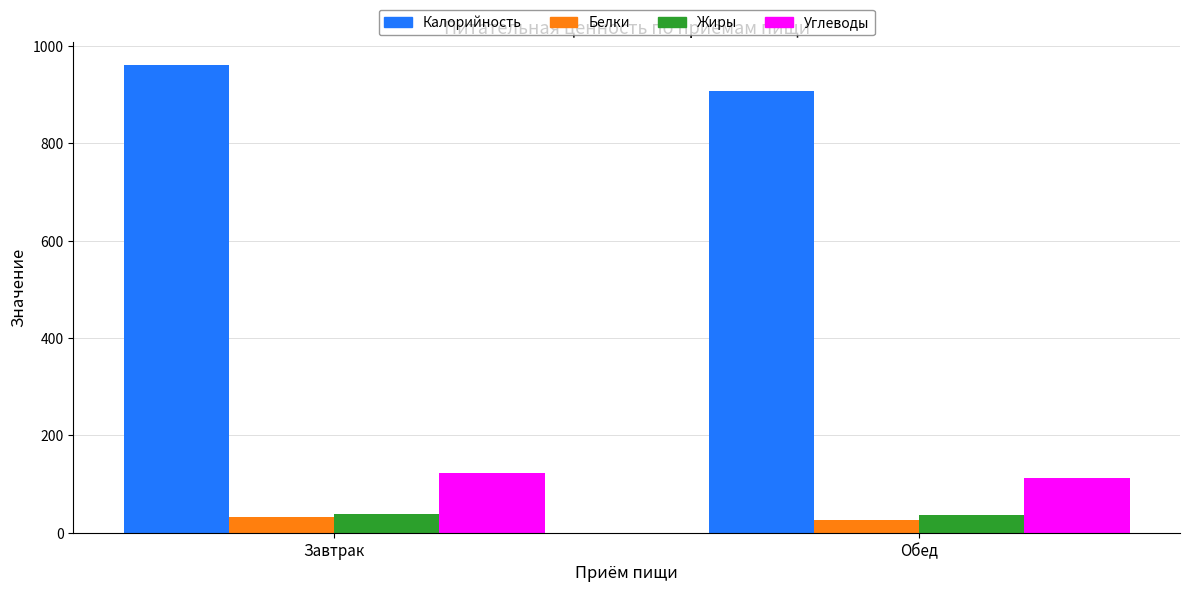

What is the label of the 1st bar from the left?

Завтрак